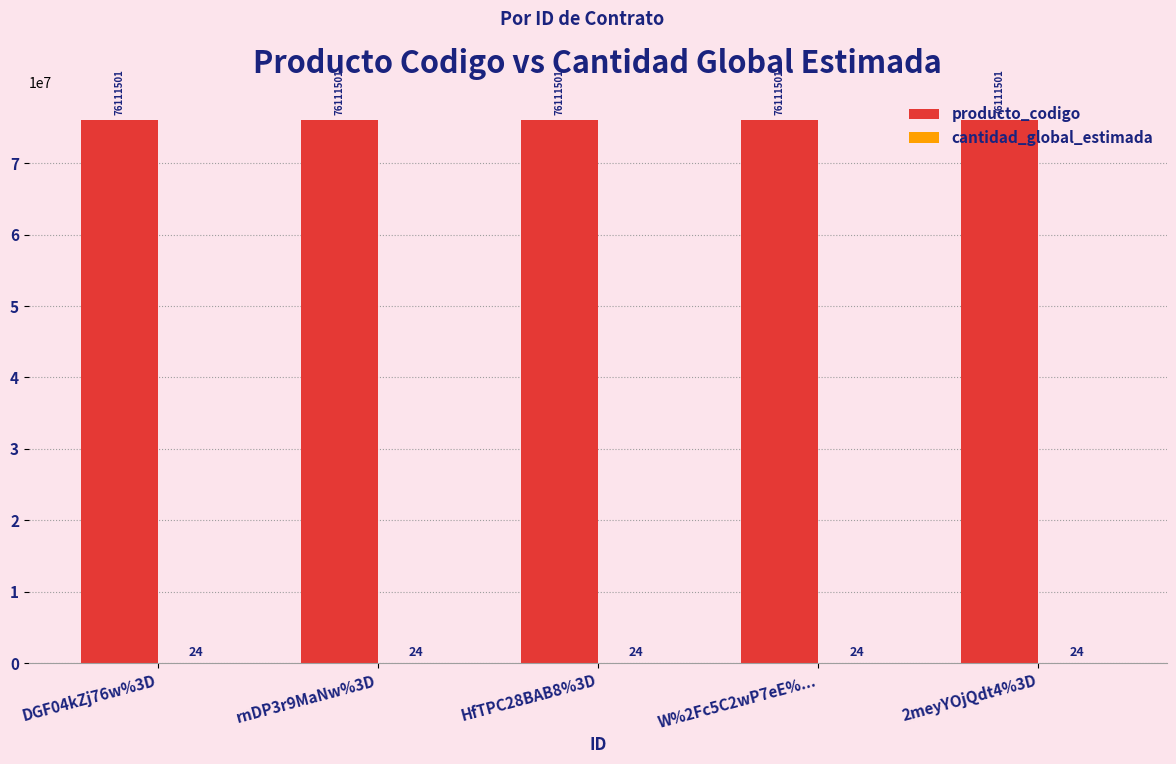

What is the maximum value shown in the chart?

76111501